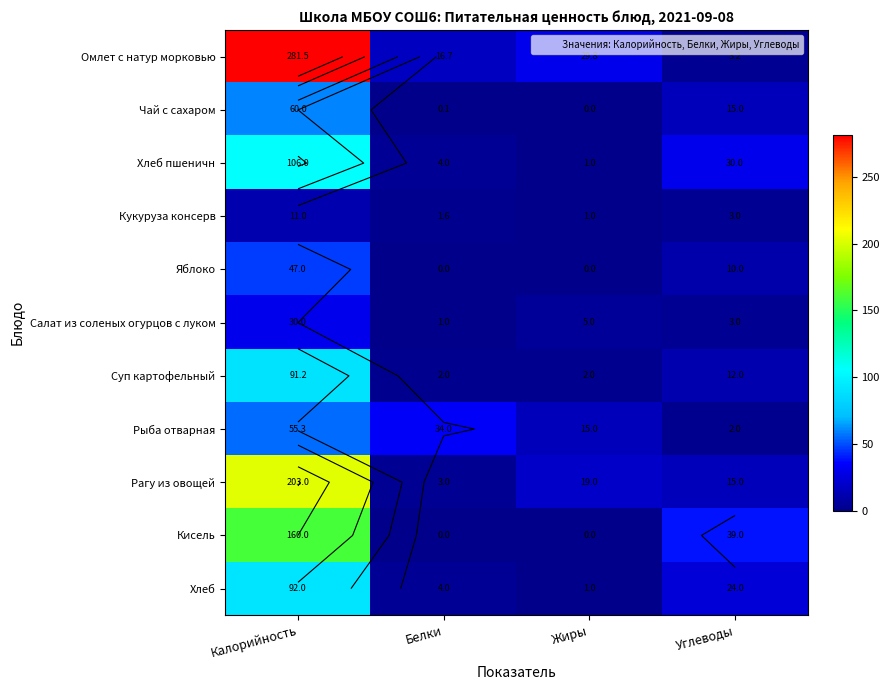

True or false: Кукуруза консерв has a value of 11.0 at Калорийность.

True